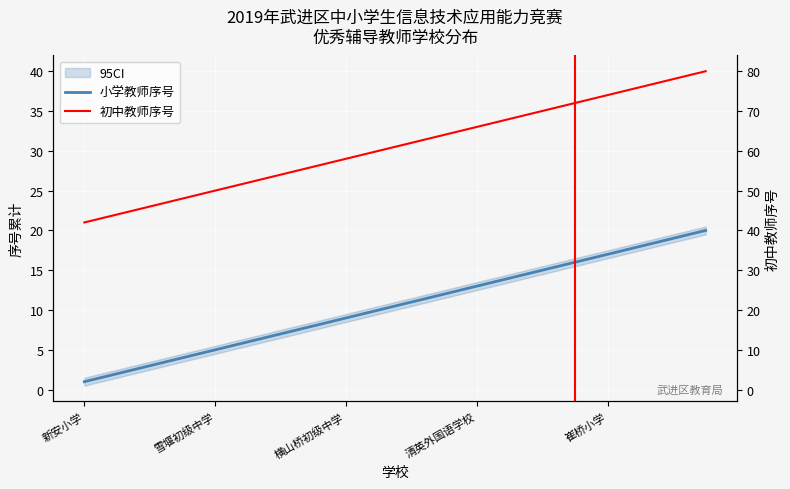

What is the value of the 小学教师序号 point at the 16th from the left?

16